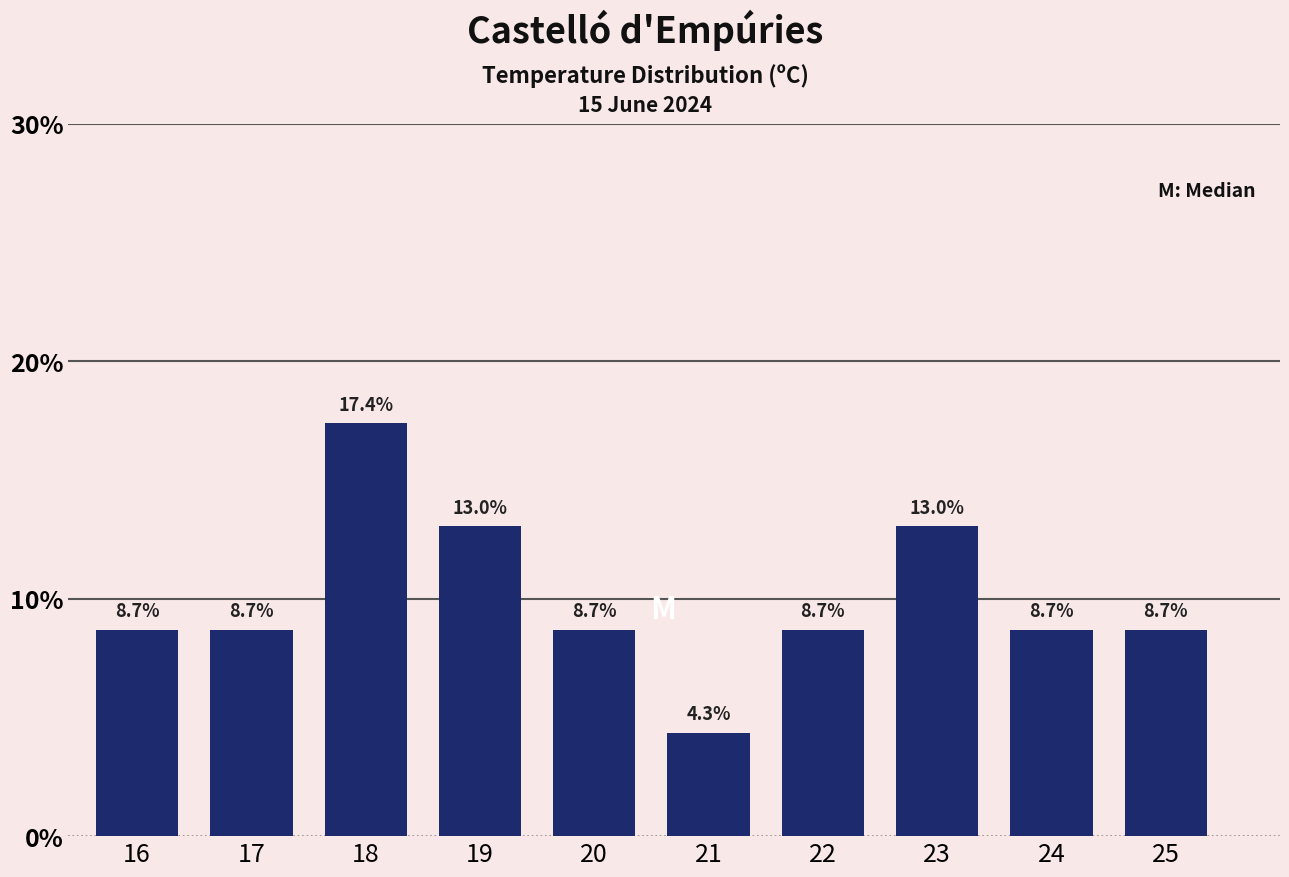

Reading right to left, extract all data points from this chart.

8.7	8.7	13.0	8.7	4.3	8.7	13.0	17.4	8.7	8.7